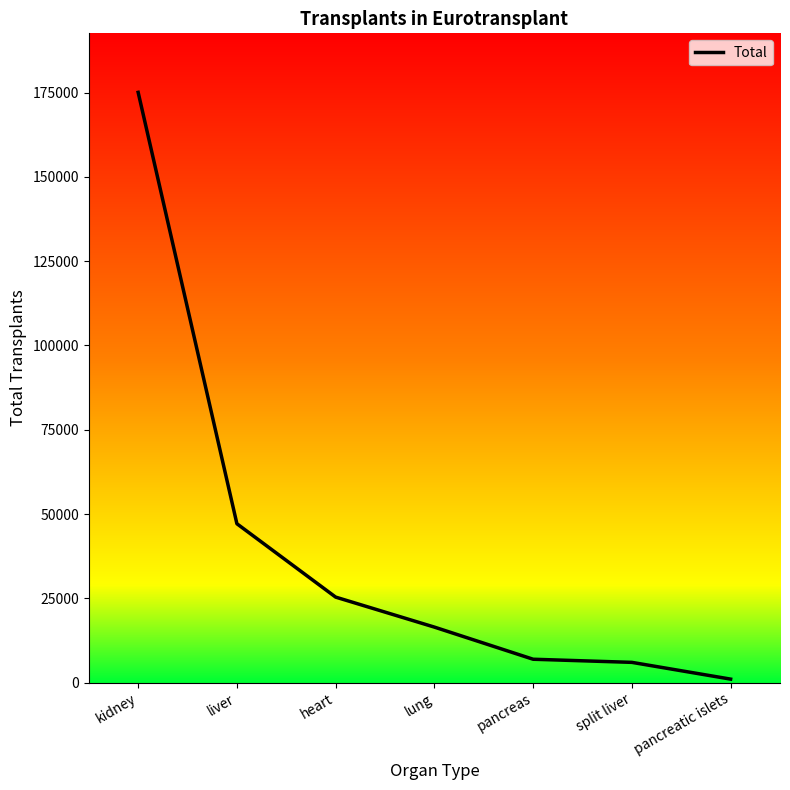

What is the label of the 3rd point from the left?

heart